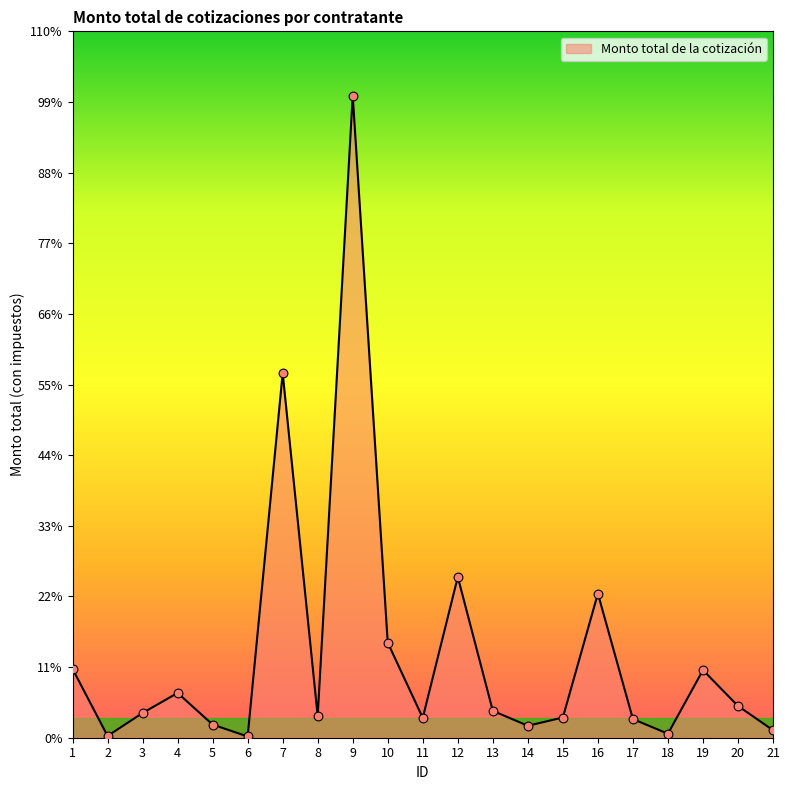

Approximately how many times larger is the value at 14 compared to 12?

0.1